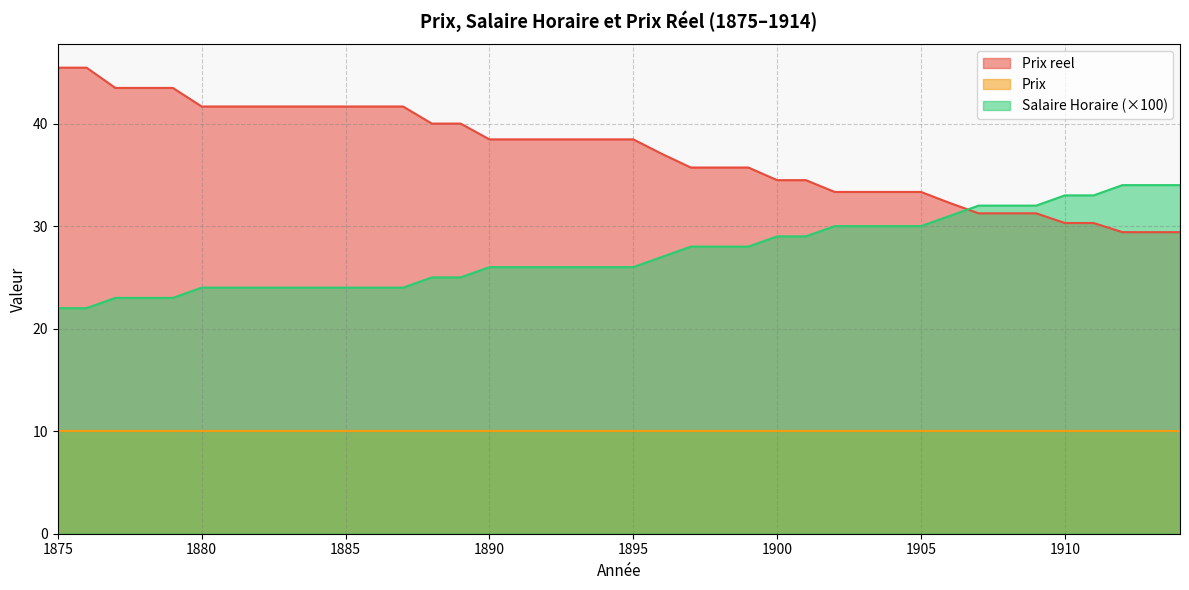

Rank the categories by Prix reel value from lowest to highest.

1912, 1913, 1914, 1910, 1911, 1907, 1908, 1909, 1906, 1902, 1903, 1904, 1905, 1900, 1901, 1897, 1898, 1899, 1896, 1890, 1891, 1892, 1893, 1894, 1895, 1888, 1889, 1880, 1881, 1882, 1883, 1884, 1885, 1886, 1887, 1877, 1878, 1879, 1875, 1876